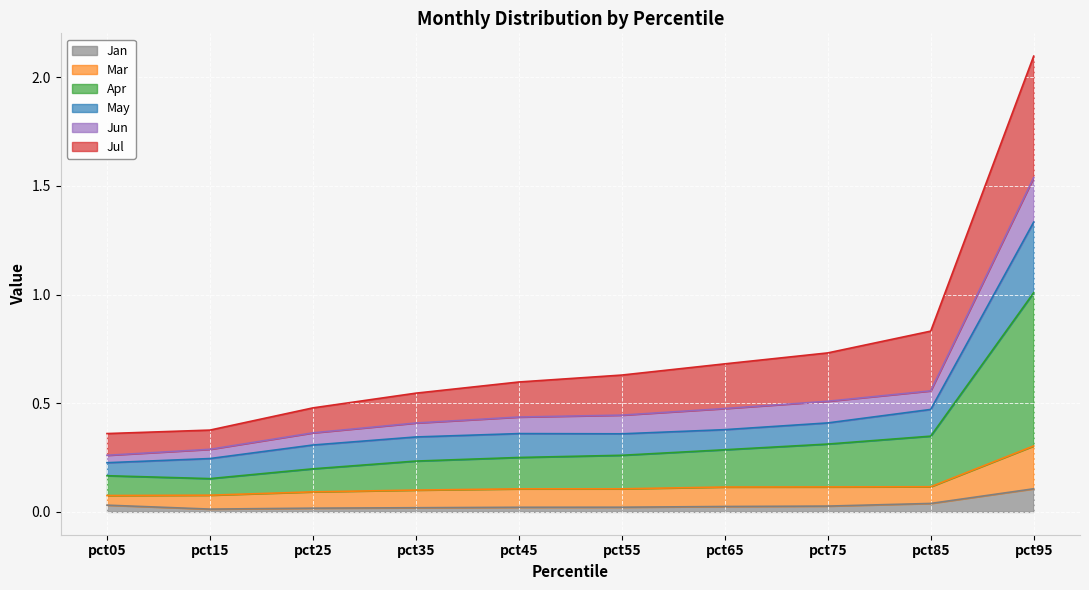

At how many categories does at least one series exceed 0?

10